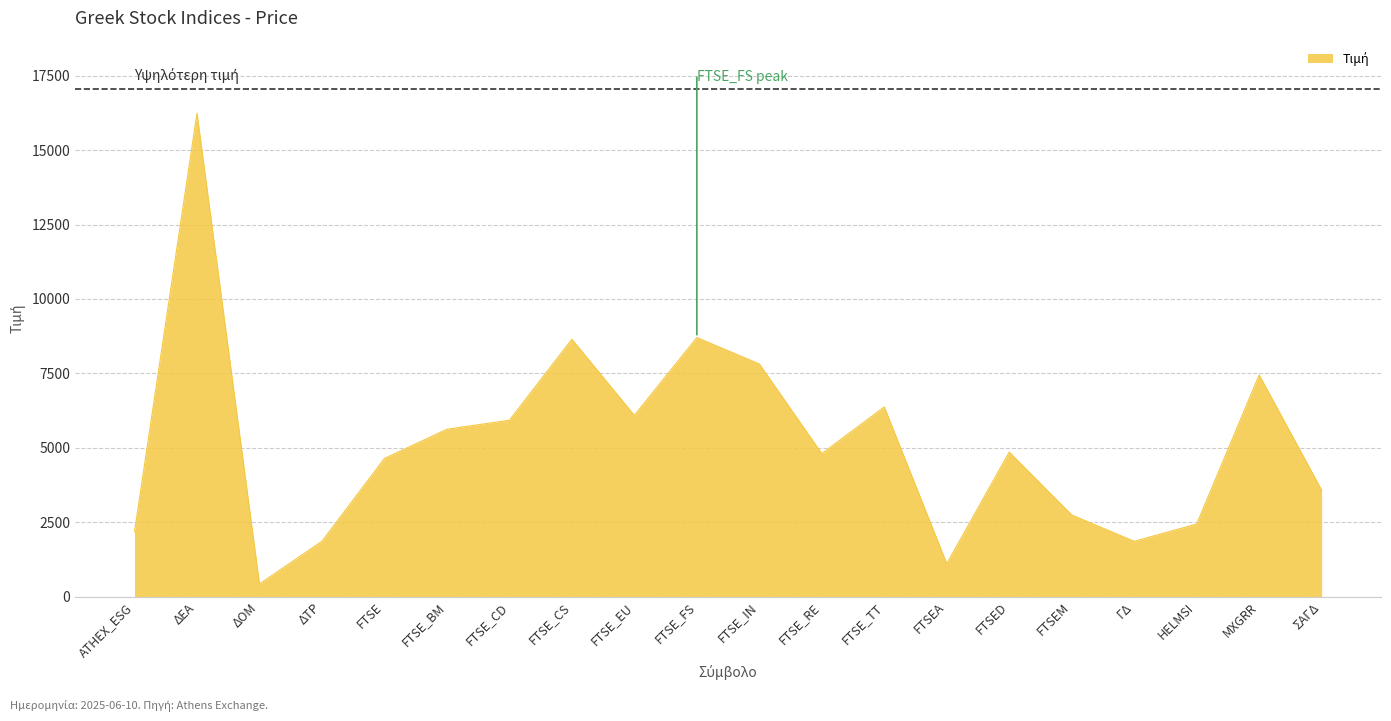

The value at FTSED is 3244.9. True or false?

False